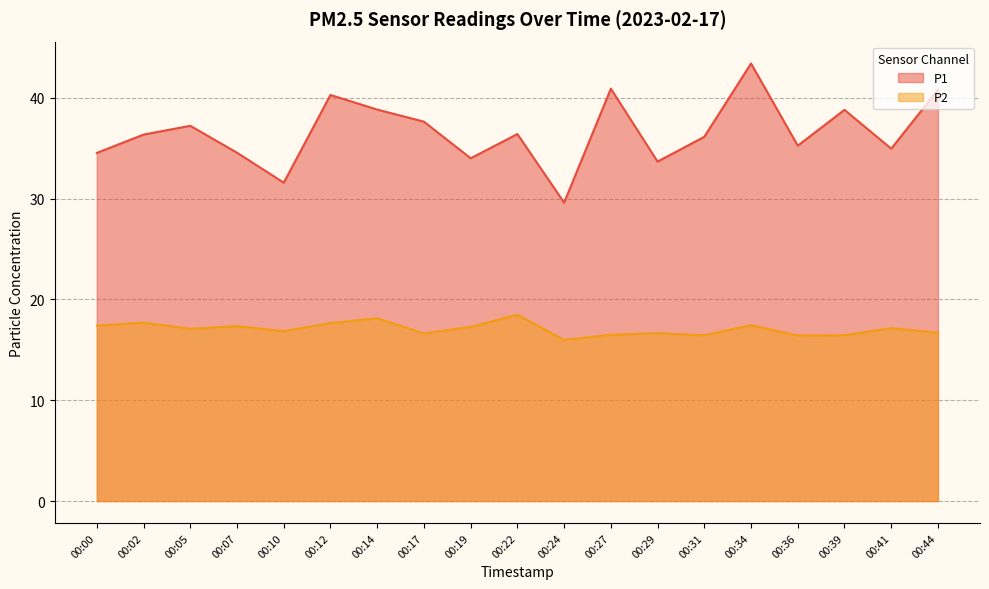

What value does the P2 series have at 00:19?

17.3